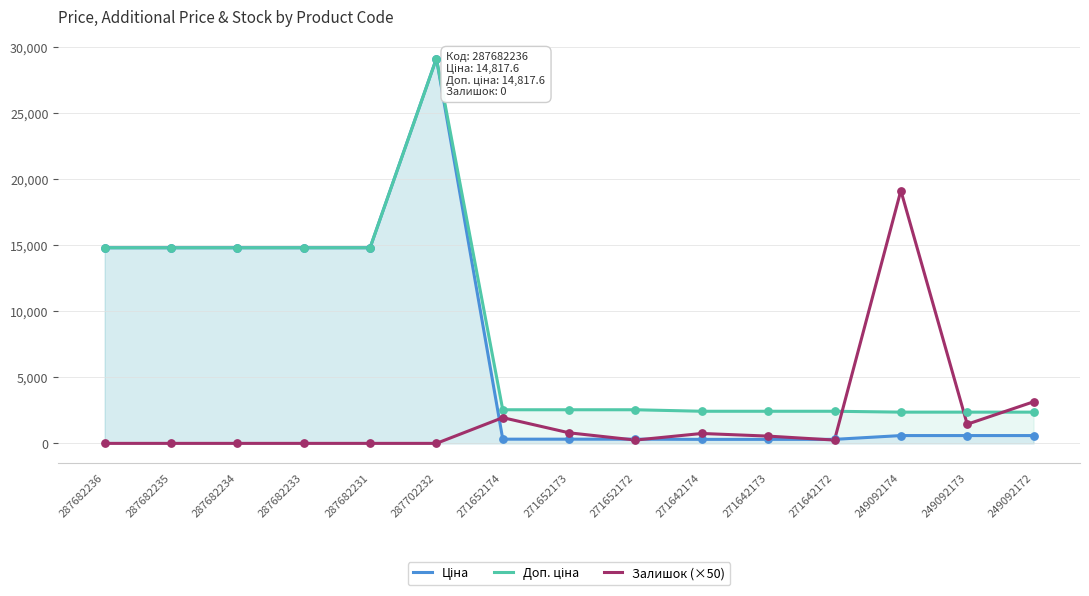

Which series reaches the maximum Y coordinate?

Ціна